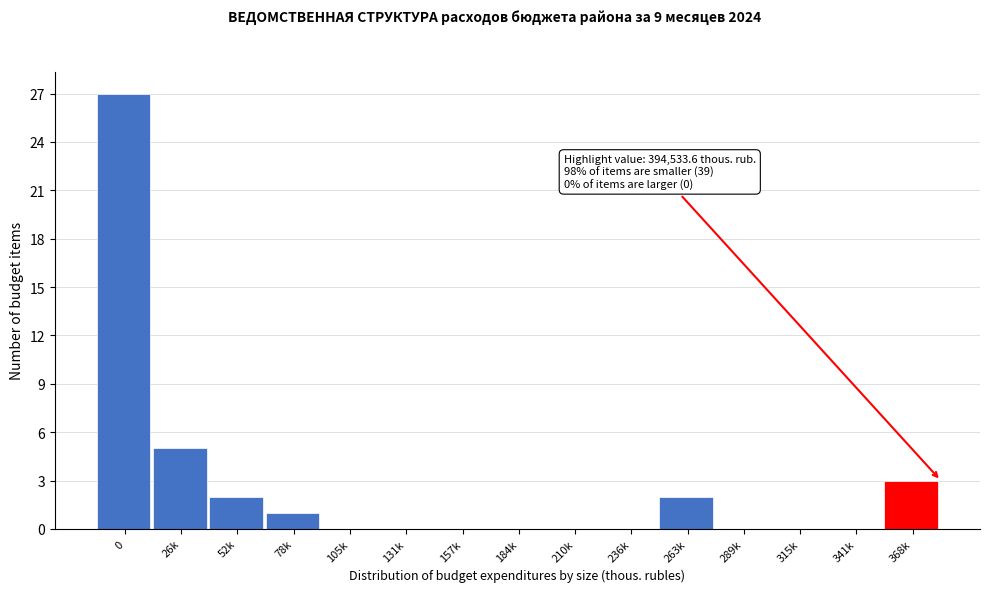

Reading left to right, list all the values displayed in this chart.

0=27	26k=5	52k=2	78k=1	105k=0	131k=0	157k=0	184k=0	210k=0	236k=0	263k=2	289k=0	315k=0	341k=0	368k=3